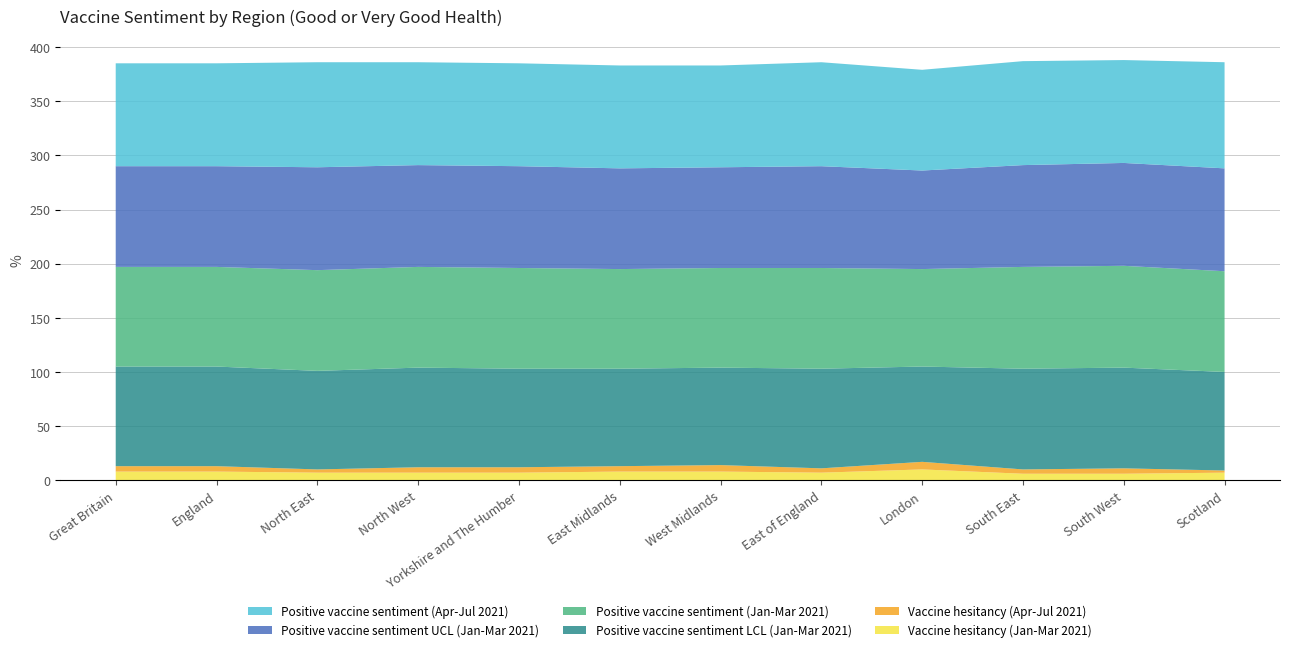

Reading left to right, what are all the values shown in this chart?

Positive vaccine sentiment (Jan-Mar 2021): Great Britain=92	England=92	North East=93	North West=93	Yorkshire and The Humber=93	East Midlands=92	West Midlands=92	East of England=93	London=90	South East=94	South West=94	Scotland=93
Positive vaccine sentiment LCL (Jan-Mar 2021): Great Britain=92	England=92	North East=91	North West=92	Yorkshire and The Humber=91	East Midlands=90	West Midlands=90	East of England=92	London=88	South East=93	South West=93	Scotland=91
Positive vaccine sentiment UCL (Jan-Mar 2021): Great Britain=93	England=93	North East=95	North West=94	Yorkshire and The Humber=94	East Midlands=93	West Midlands=93	East of England=94	London=91	South East=94	South West=95	Scotland=95
Vaccine hesitancy (Jan-Mar 2021): Great Britain=8	England=8	North East=7	North West=7	Yorkshire and The Humber=7	East Midlands=8	West Midlands=8	East of England=7	London=10	South East=6	South West=6	Scotland=7
Positive vaccine sentiment (Apr-Jul 2021): Great Britain=95	England=95	North East=97	North West=95	Yorkshire and The Humber=95	East Midlands=95	West Midlands=94	East of England=96	London=93	South East=96	South West=95	Scotland=98
Vaccine hesitancy (Apr-Jul 2021): Great Britain=5	England=5	North East=3	North West=5	Yorkshire and The Humber=5	East Midlands=5	West Midlands=6	East of England=4	London=7	South East=4	South West=5	Scotland=2